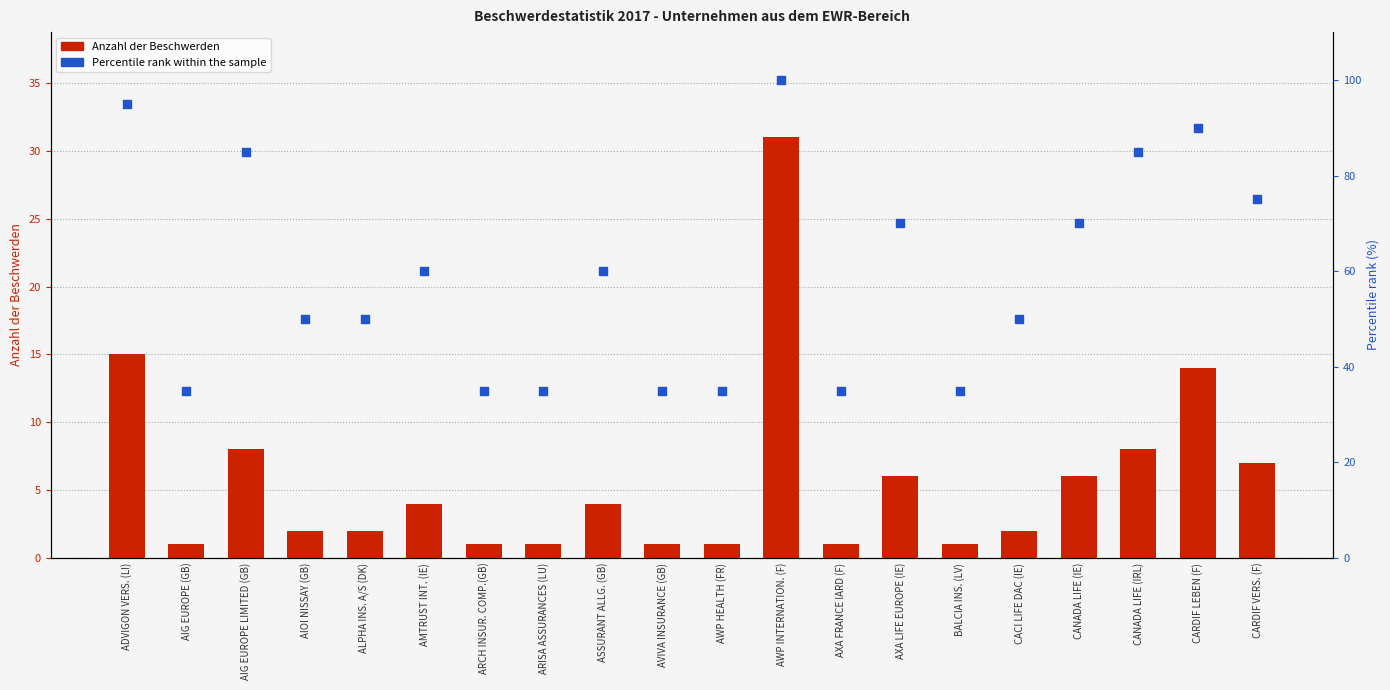

What are all the series names shown in the legend?

Anzahl der Beschwerden, Percentile rank within the sample